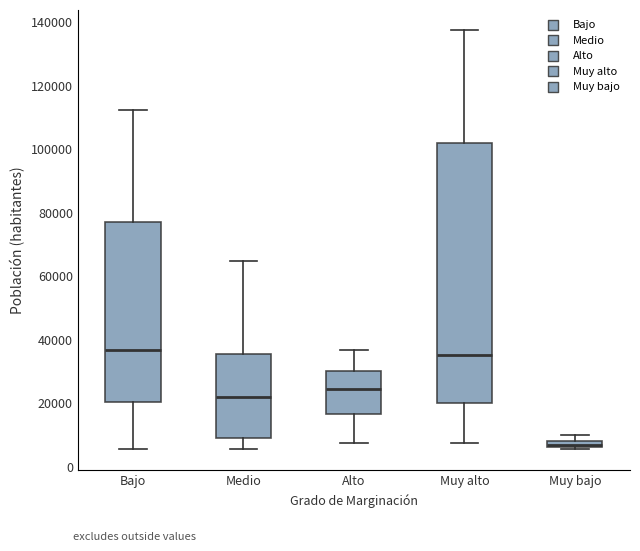

Where does the median line of the box for Bajo sit on the y-axis? The values are not printed on the chart, so give them approximately, as read against the axis.

36000